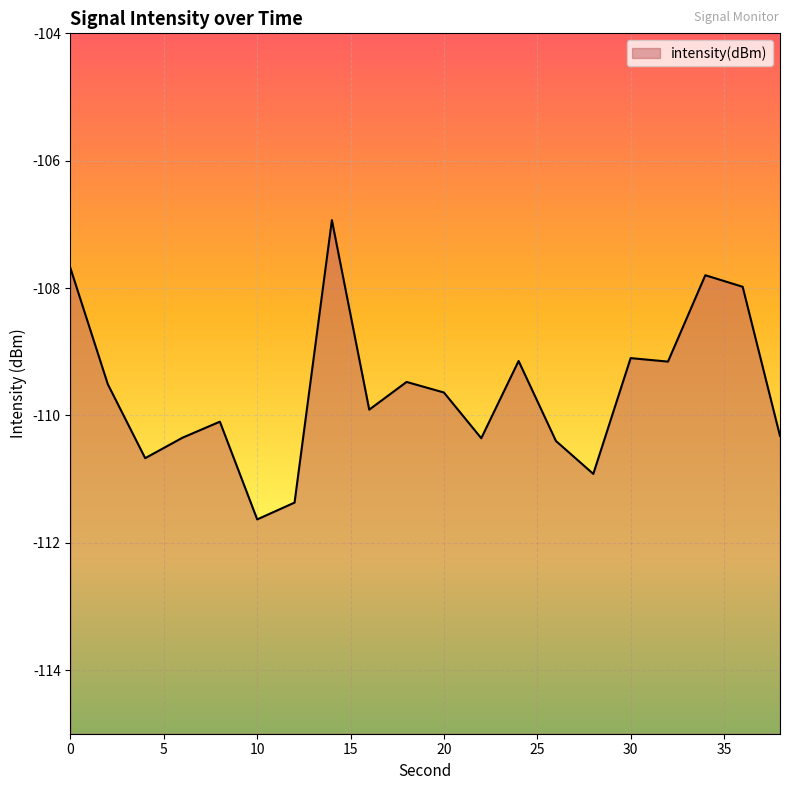

What is the change in value from 4 to 8?

+0.6